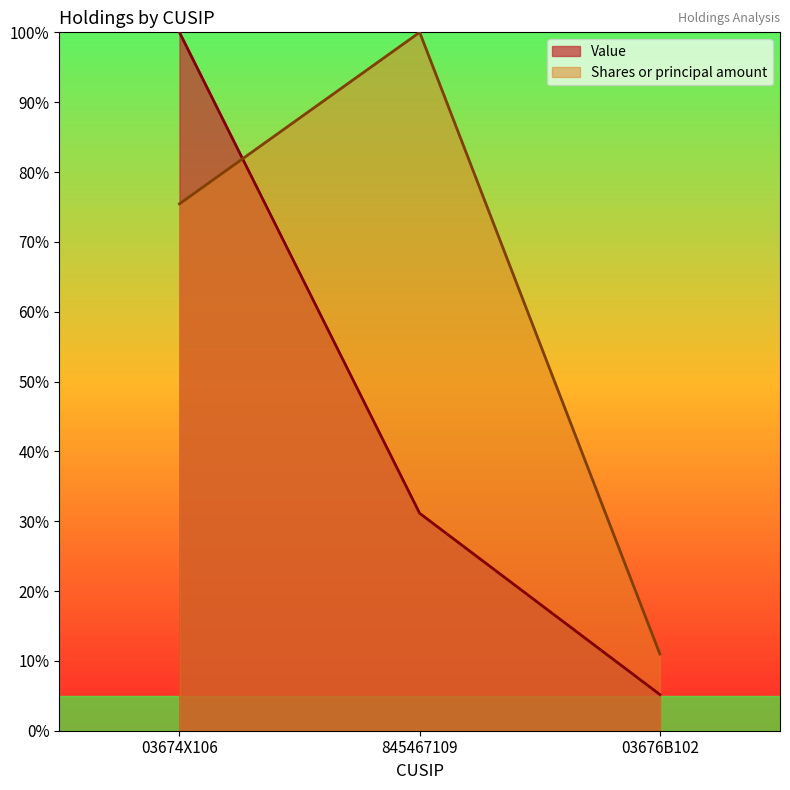

What is the label of the 3rd point from the left?

03676B102